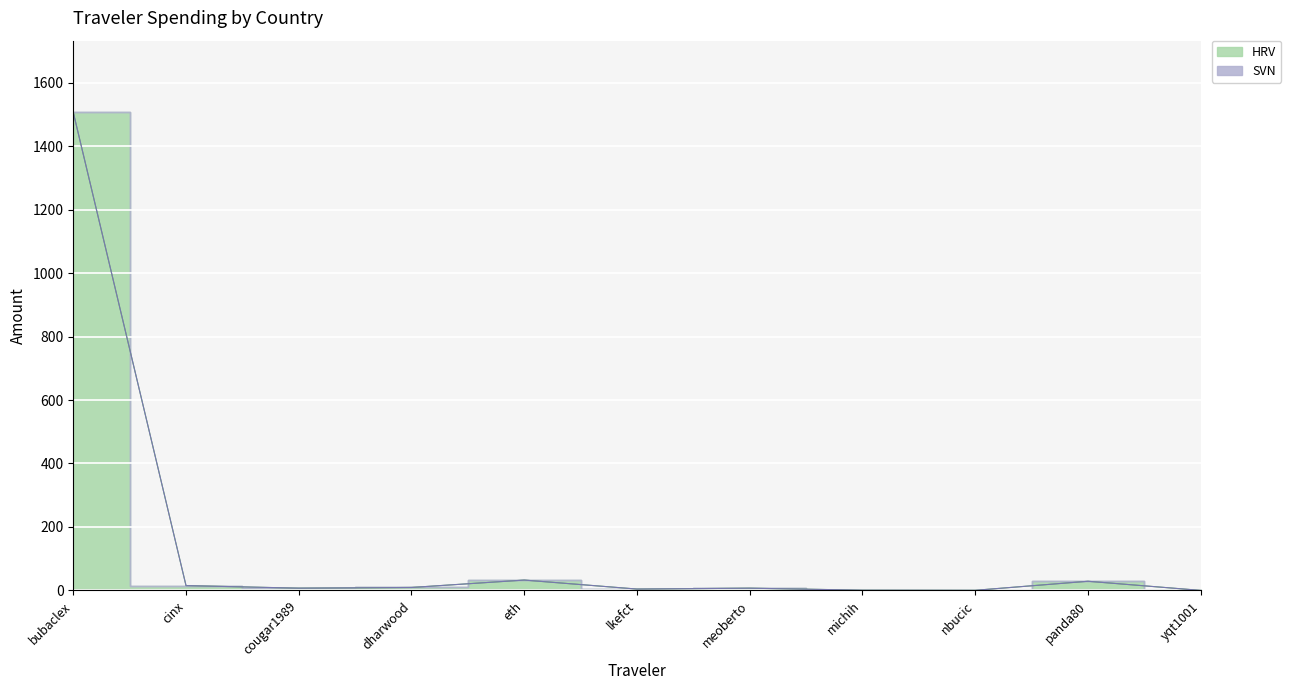

Count the number of categories in the chart.

11